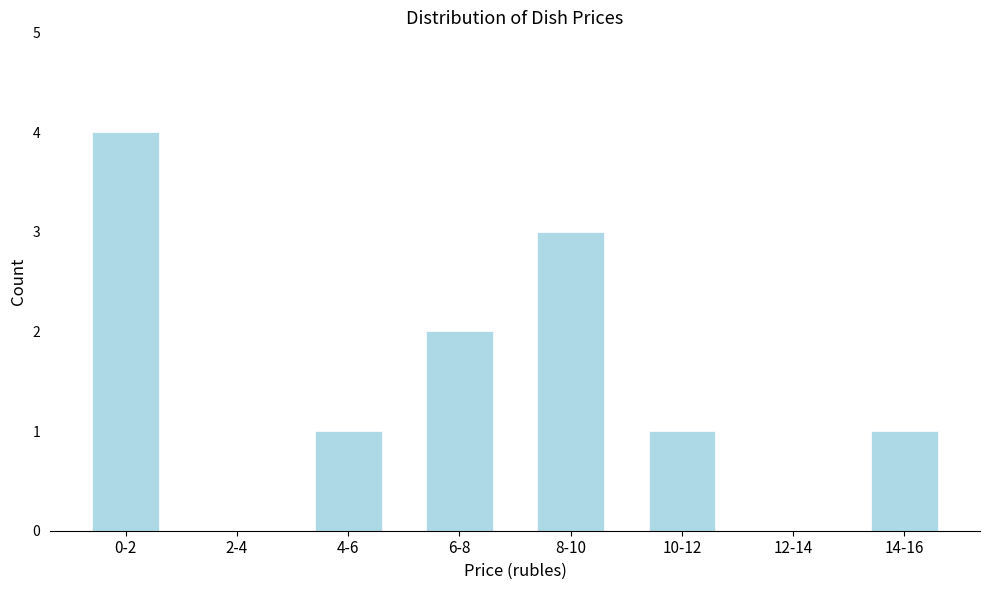

Reading right to left, list all the values displayed in this chart.

14-16=1	12-14=0	10-12=1	8-10=3	6-8=2	4-6=1	2-4=0	0-2=4